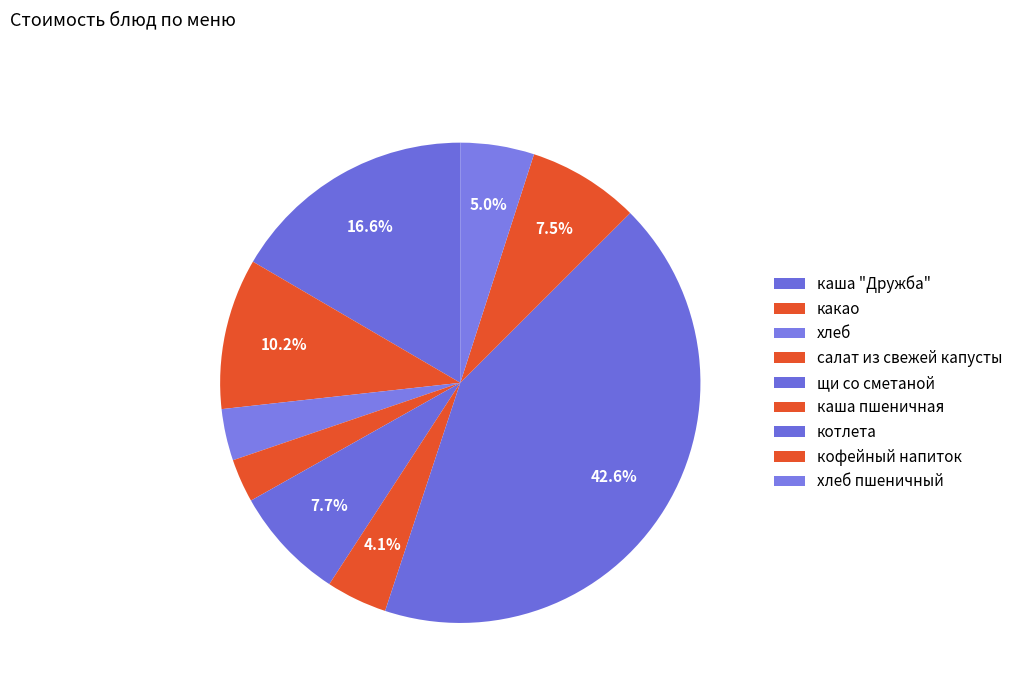

Rank the categories by value from lowest to highest.

салат из свежей капусты, хлеб, каша пшеничная, хлеб пшеничный, кофейный напиток, щи со сметаной, какао, каша "Дружба", котлета